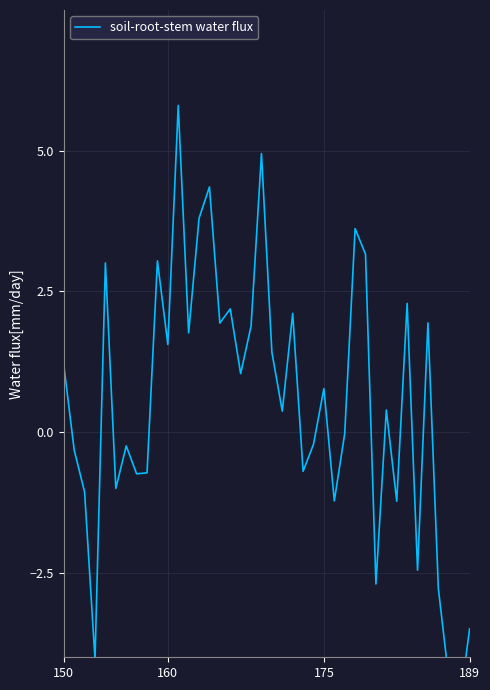

What is the maximum value shown in the chart?

5.8